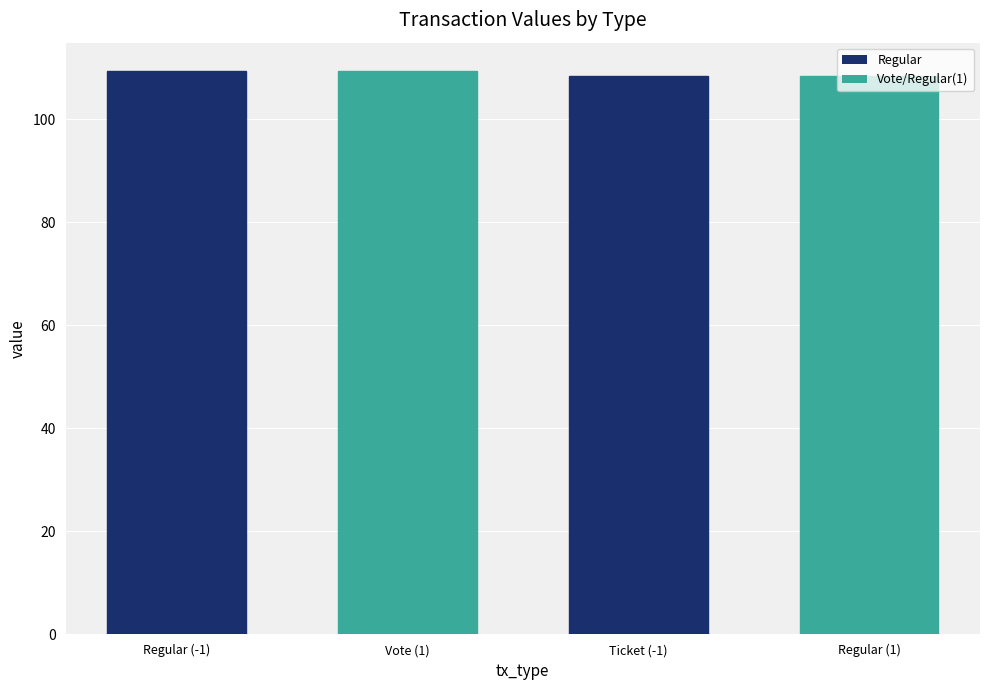

What is the approximate value at Vote (1)?

109.4